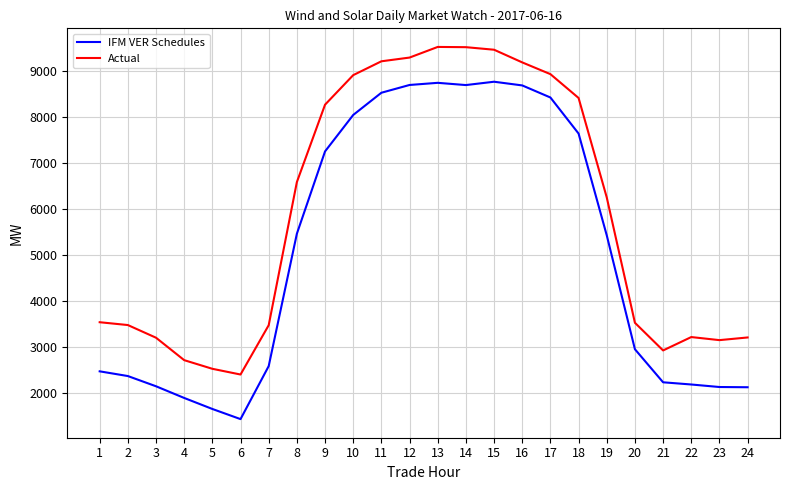

List the series in order of their overall mean, lowest first.

IFM VER Schedules, Actual